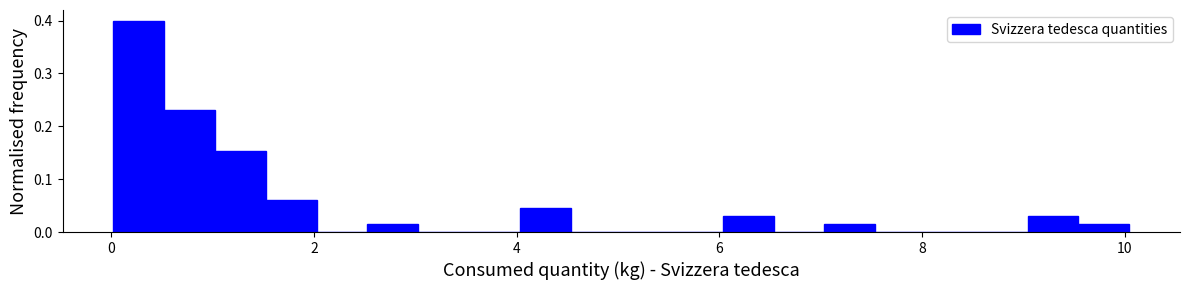

Read against the x-axis, roughly where is the centre of the tallest bar?

0.2